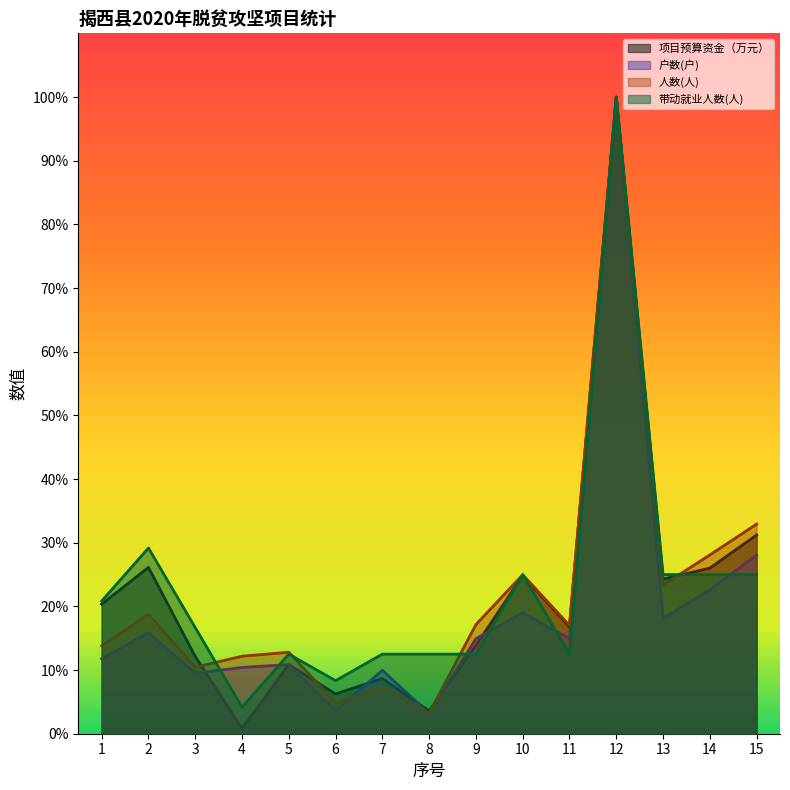

Reading left to right, extract all data points from this chart.

项目预算资金（万元）: 176.0	226.0	105.0	7.0	94.0	54.0	75.0	31.0	120.0	215.0	145.0	865.0	210.0	225.0	270.0
户数(户): 101.8	137.0	82.2	90.0	93.9	31.3	86.1	27.4	129.2	164.4	129.2	865.0	156.6	195.7	242.7
人数(人): 119.3	162.3	90.3	105.3	110.7	41.9	63.4	27.9	148.3	216.0	147.2	865.0	202.0	242.8	284.8
带动就业人数(人): 180.2	252.3	144.2	36.0	108.1	72.1	108.1	108.1	108.1	216.2	108.1	865.0	216.2	216.2	216.2